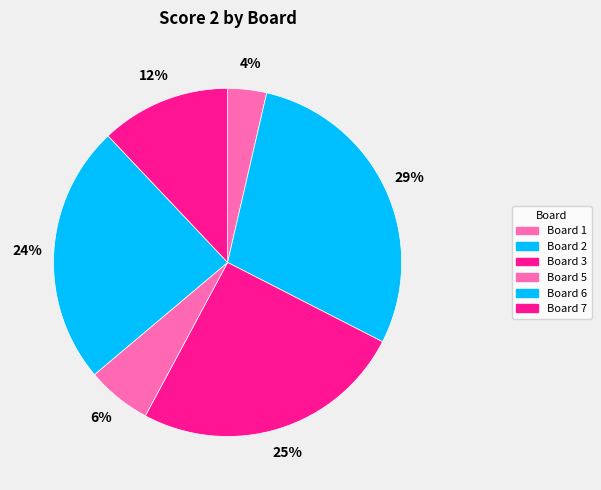

Count the number of slices in the pie.

6